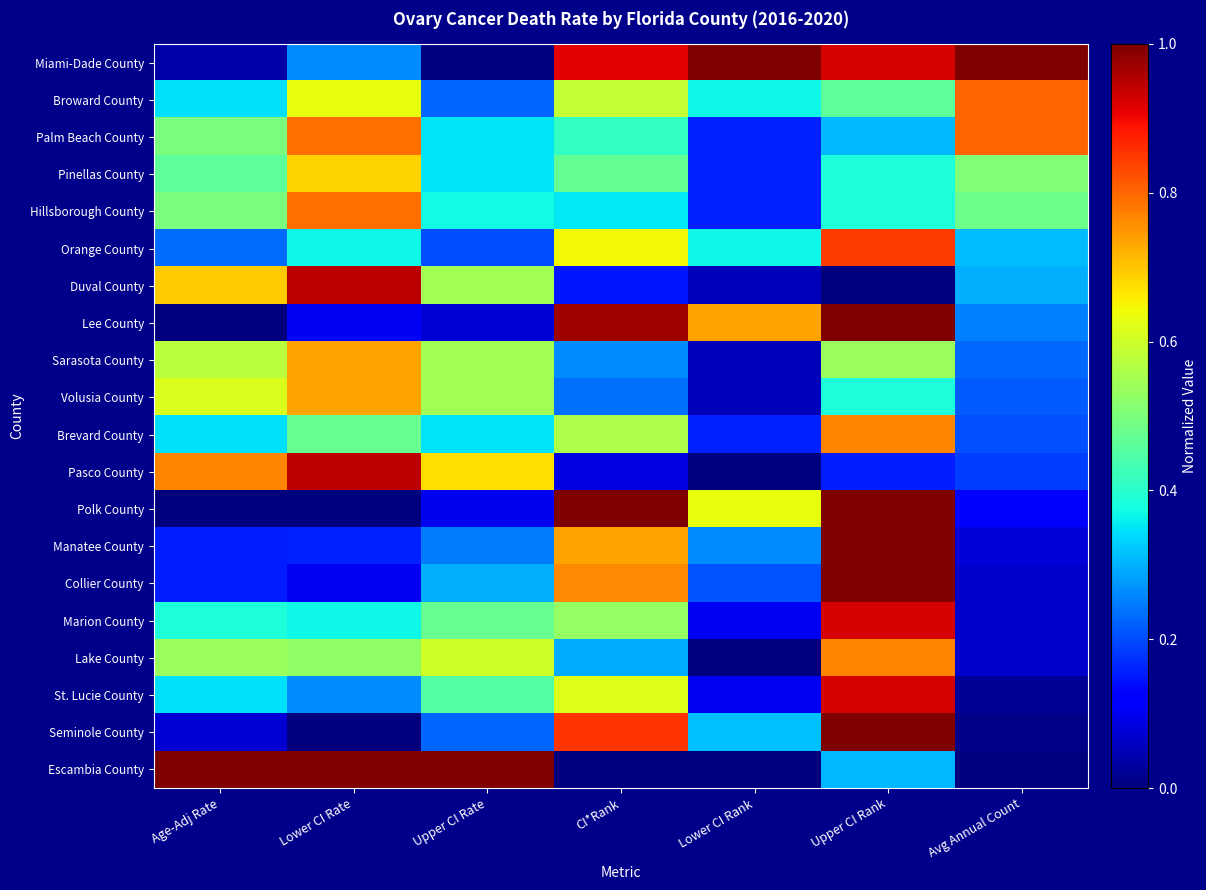

List the series in order of their peak value, highest first.

Miami-Dade County, Polk County, Lee County, Manatee County, Collier County, Seminole County, Escambia County, Duval County, Pasco County, Marion County, St. Lucie County, Orange County, Broward County, Palm Beach County, Hillsborough County, Brevard County, Lake County, Sarasota County, Volusia County, Pinellas County